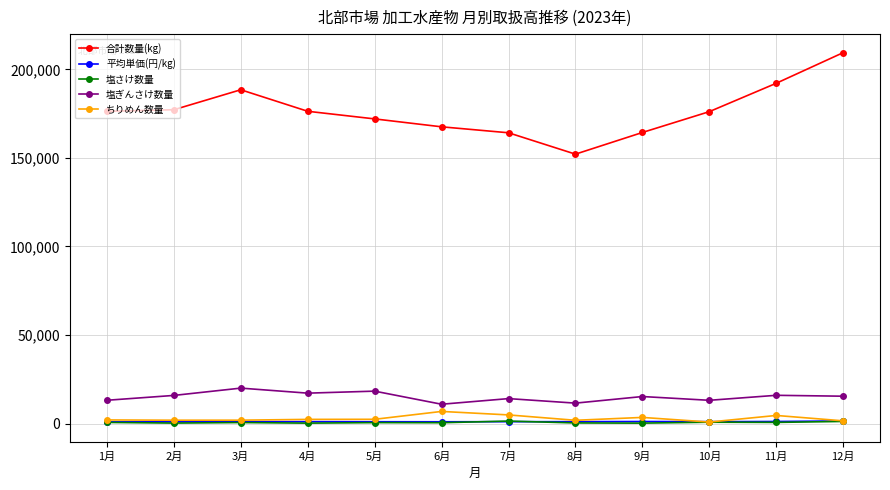

Is it true that ちりめん数量 equals 2426 at 5月?

True